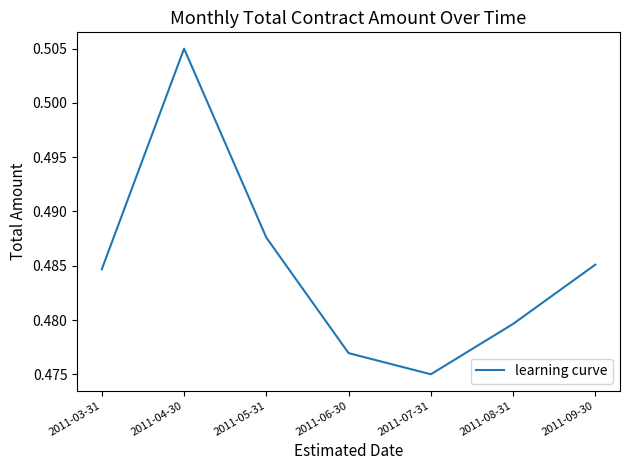

What position from the left is 2011-04-30?

2